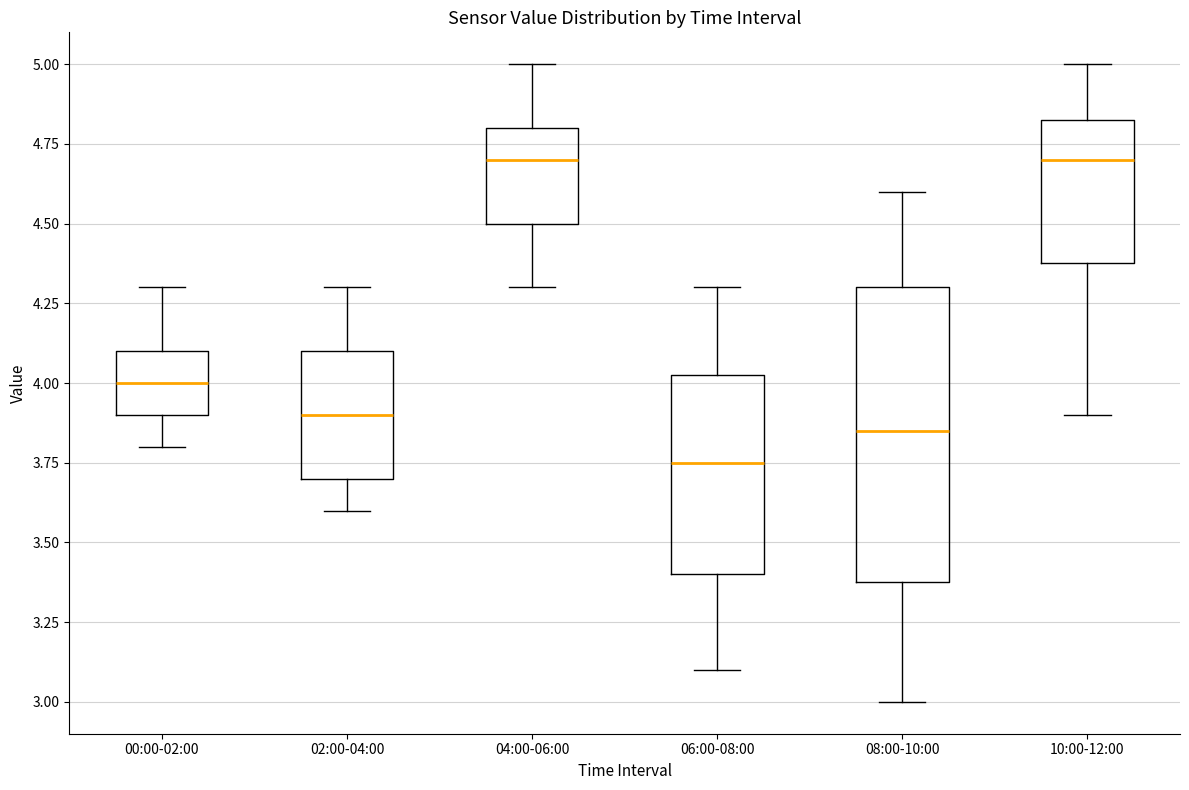

Where does the median line of the box for 08:00-10:00 sit on the y-axis? The values are not printed on the chart, so give them approximately, as read against the axis.

3.85